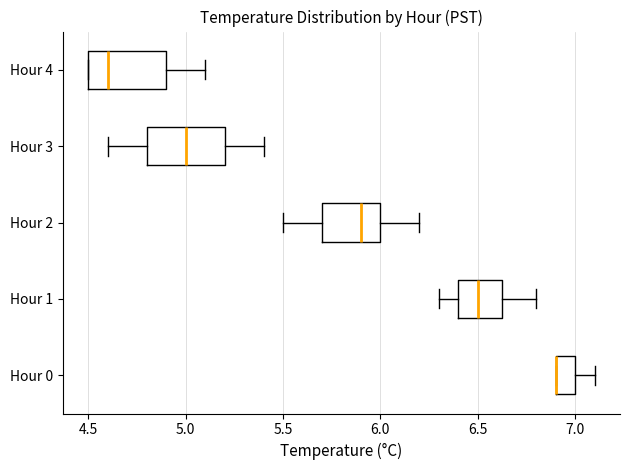

Reading bottom to top, read every box against the x-axis: the position of its median line, the range the box covers, and the ends of its whiskers. The values are not printed on the chart, so give them approximately, as read against the axis.

Hour 0: median 6.90 (drawn on the box's left edge), box 6.90 to 7.00, whiskers 6.90 to 7.10
Hour 1: median 6.50, box 6.40 to 6.65, whiskers 6.30 to 6.80
Hour 2: median 5.90, box 5.70 to 6.00, whiskers 5.50 to 6.20
Hour 3: median 5.00, box 4.80 to 5.20, whiskers 4.60 to 5.40
Hour 4: median 4.60, box 4.50 to 4.90, whiskers 4.50 to 5.10